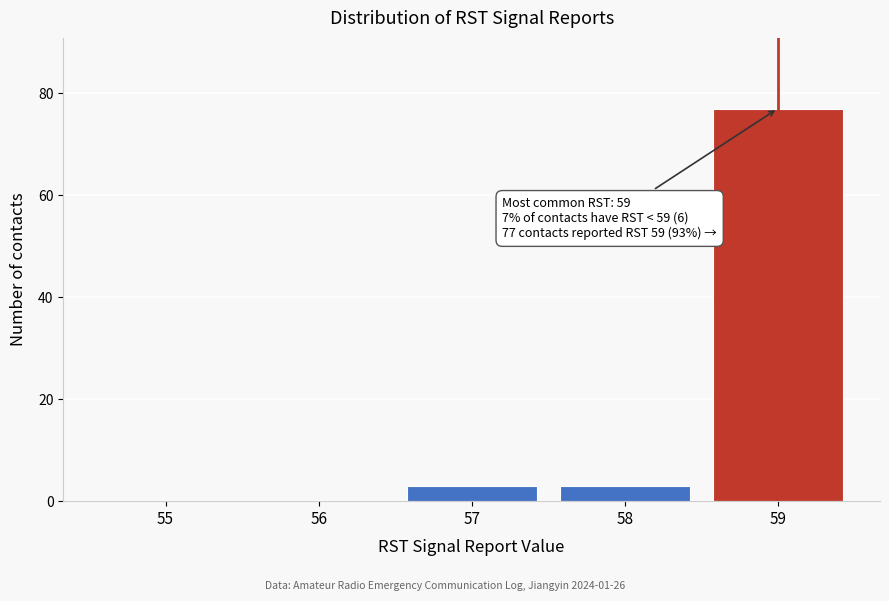

Reading left to right, transcribe all the data shown in this chart.

55=0	56=0	57=3	58=3	59=77